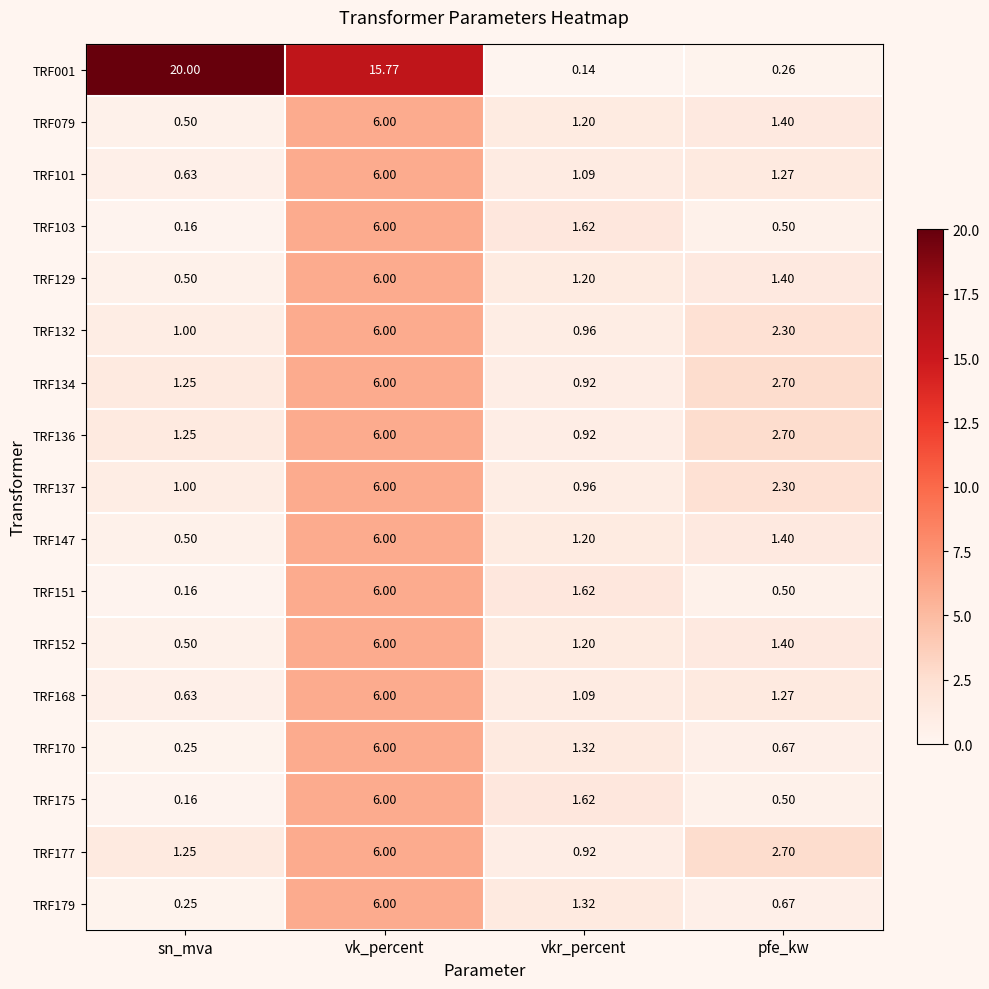

What is the total value across all series at vk_percent?

111.8